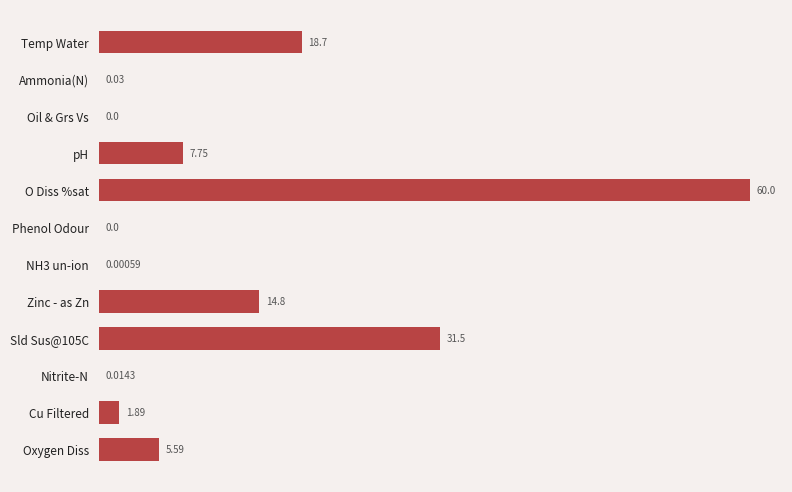

What is the sum of all values?

140.3